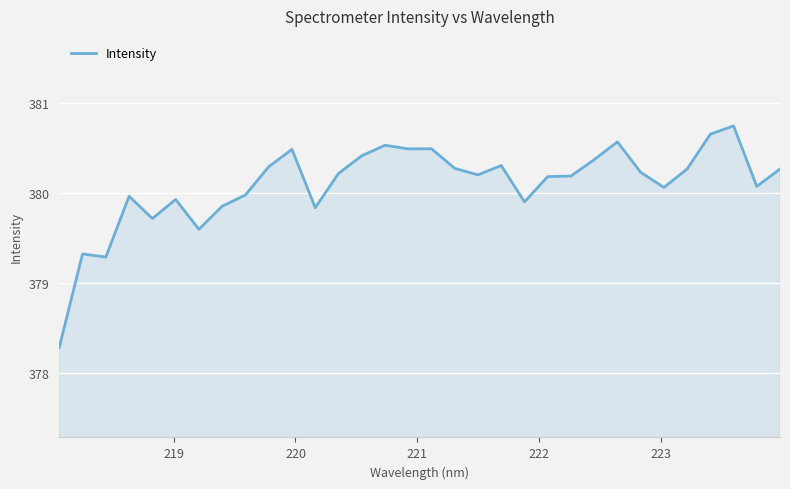

What is the difference between the maximum and minimum values?

2.5